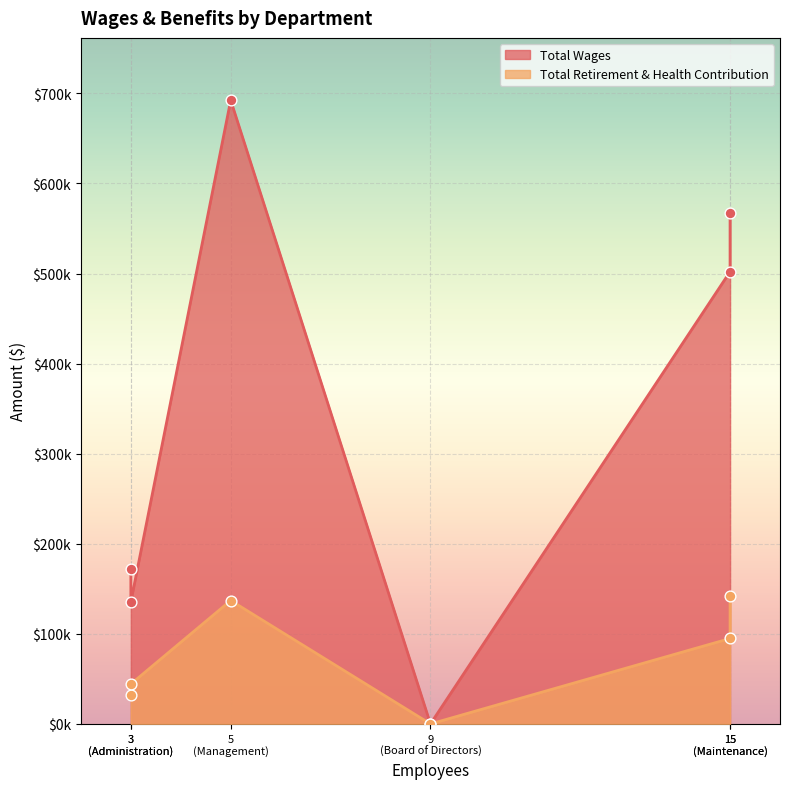

At how many categories does at least one series exceed 647799?

1